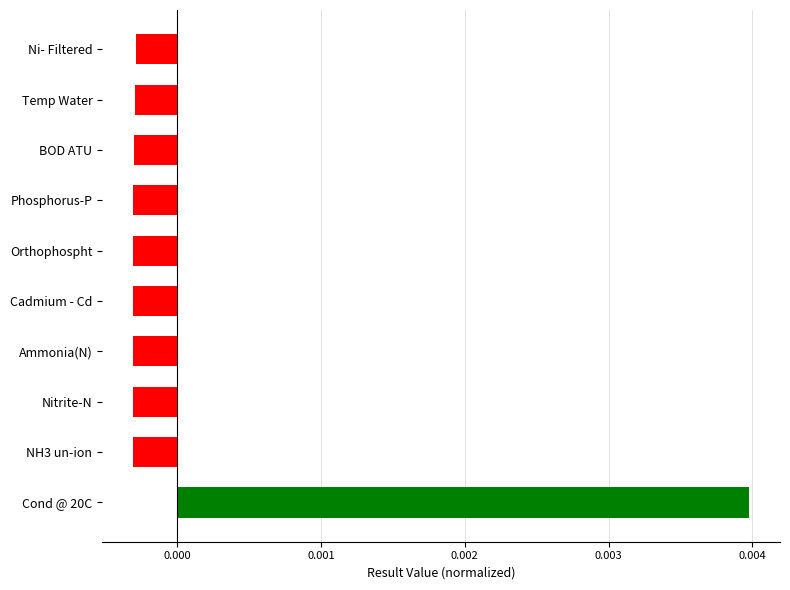

At which category does the chart reach its peak across all series?

Cond @ 20C